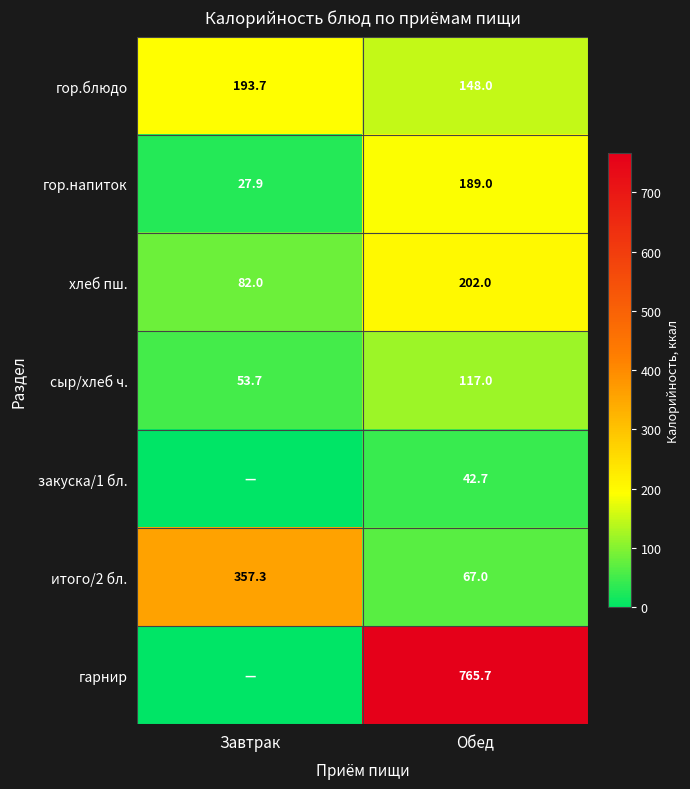

What is the difference between the maximum and minimum values in the сыр/хлеб ч. series?

63.3